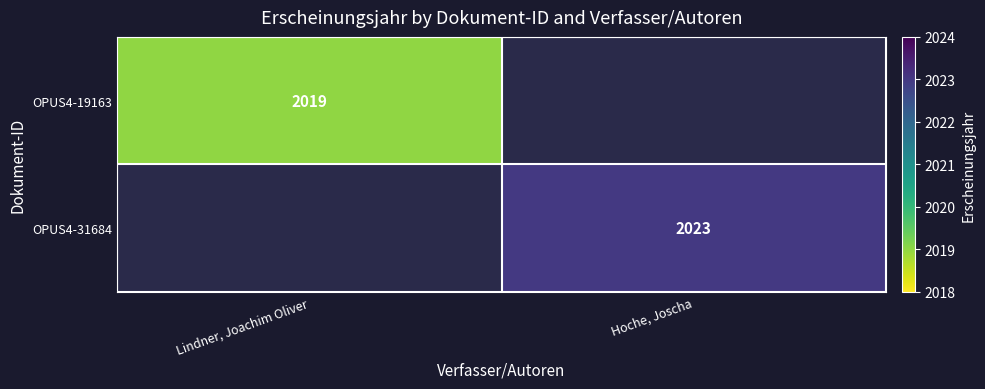

True or false: OPUS4-31684 has a value of 3026 at Hoche, Joscha.

False